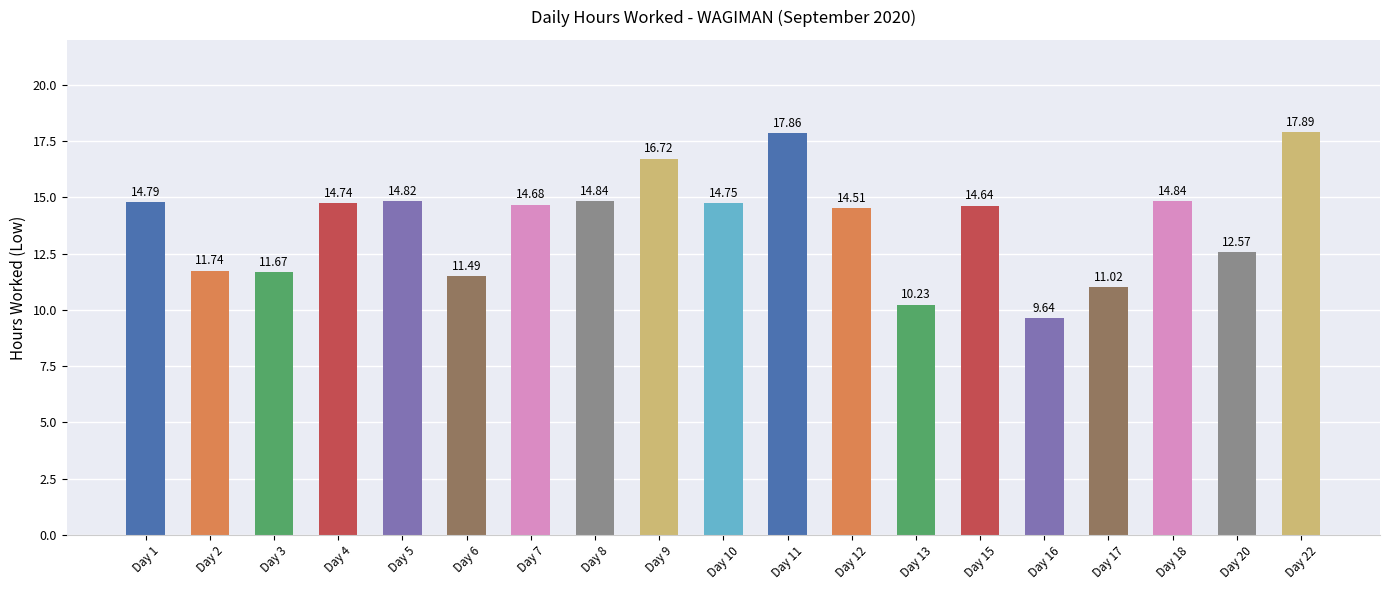

What is the sum of all values?

263.4